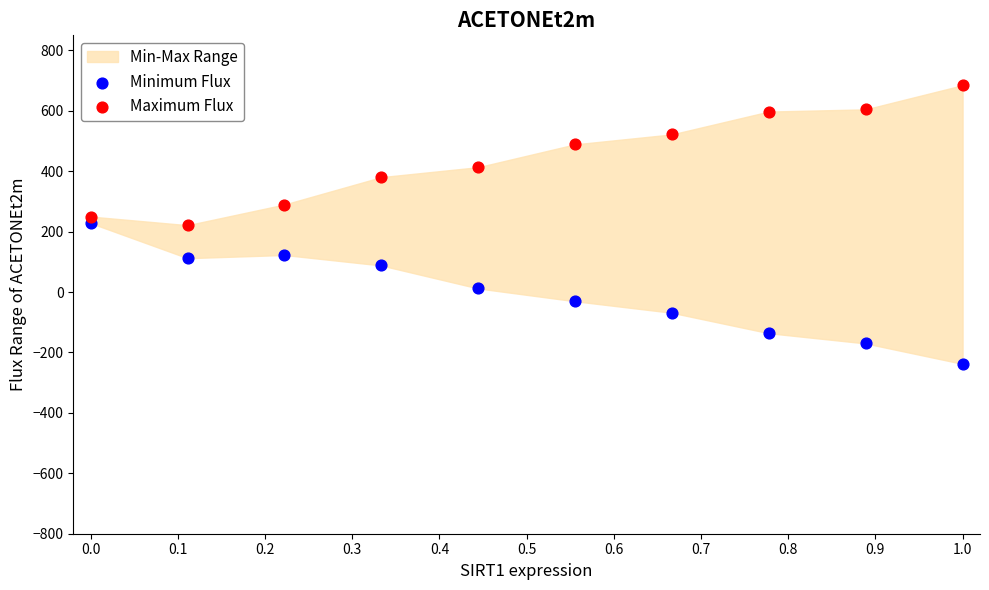

Which series reaches the maximum Y coordinate?

Maximum Flux